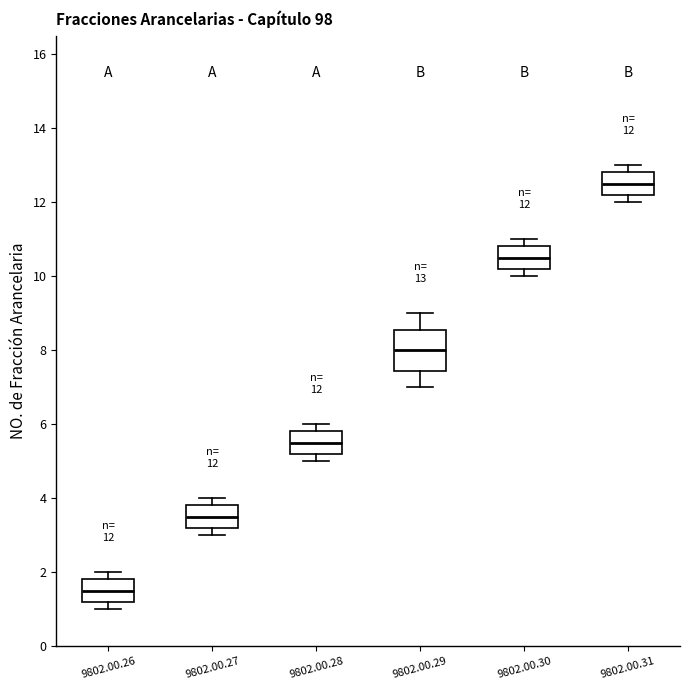

Which box is the tallest, from its lower edge to its upper edge?

9802.00.29